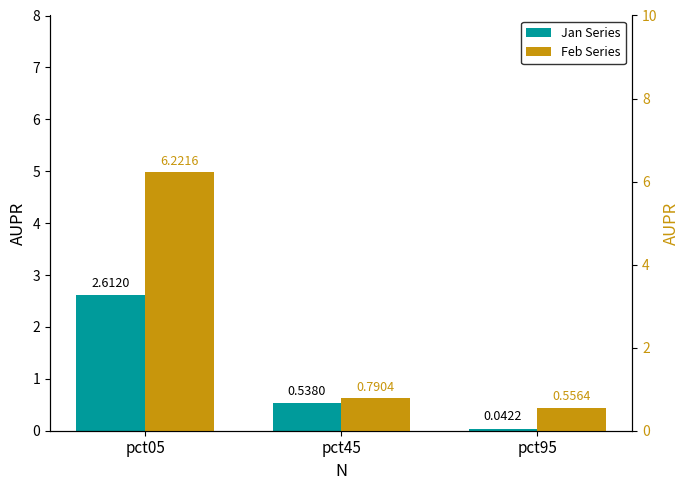

What is the difference between the Feb Series values at pct95 and pct05?

5.7